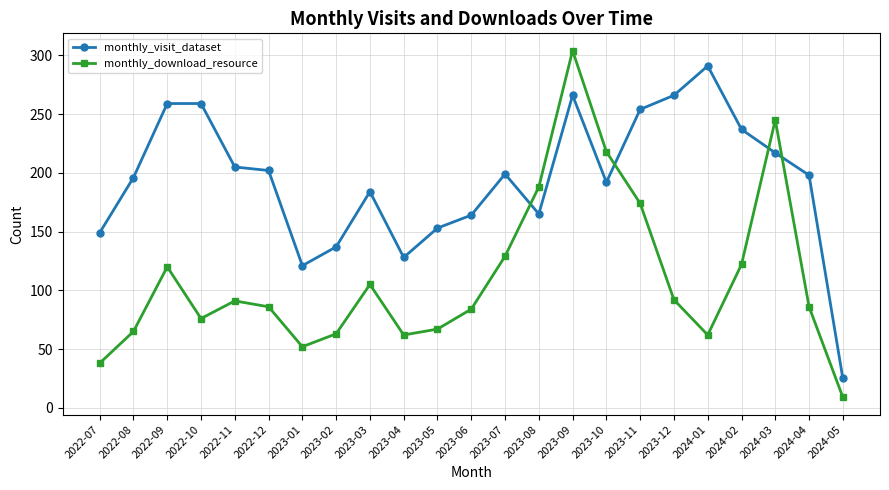

Is this an area chart (filled region under the line)?

No